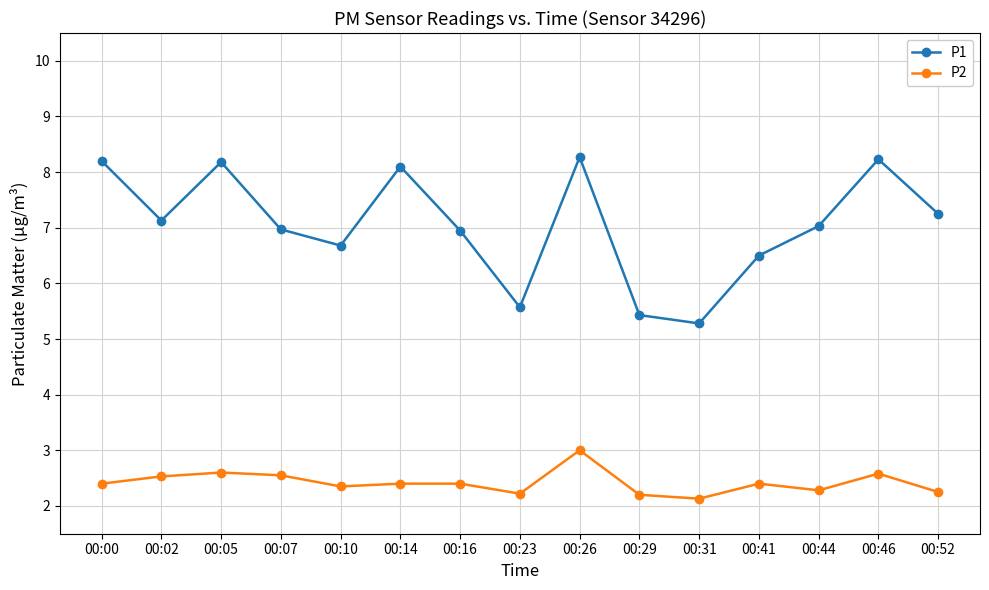

The value of P2 at 00:10 is 0.7. True or false?

False